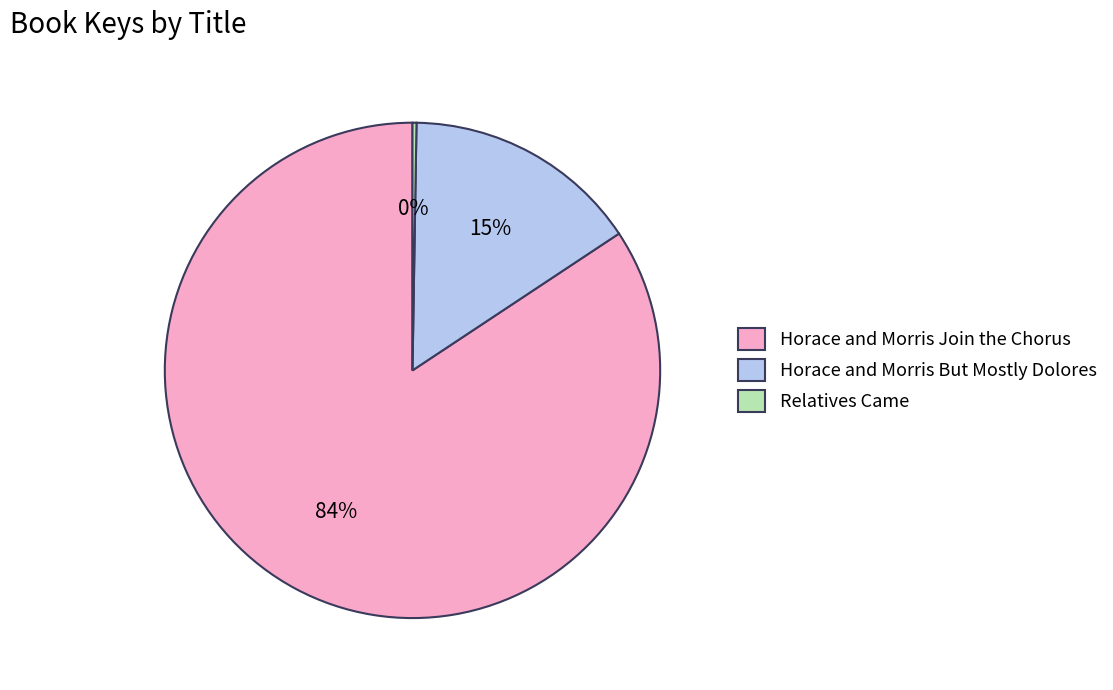

To the nearest percent, what portion does Horace and Morris But Mostly Dolores represent?

15%